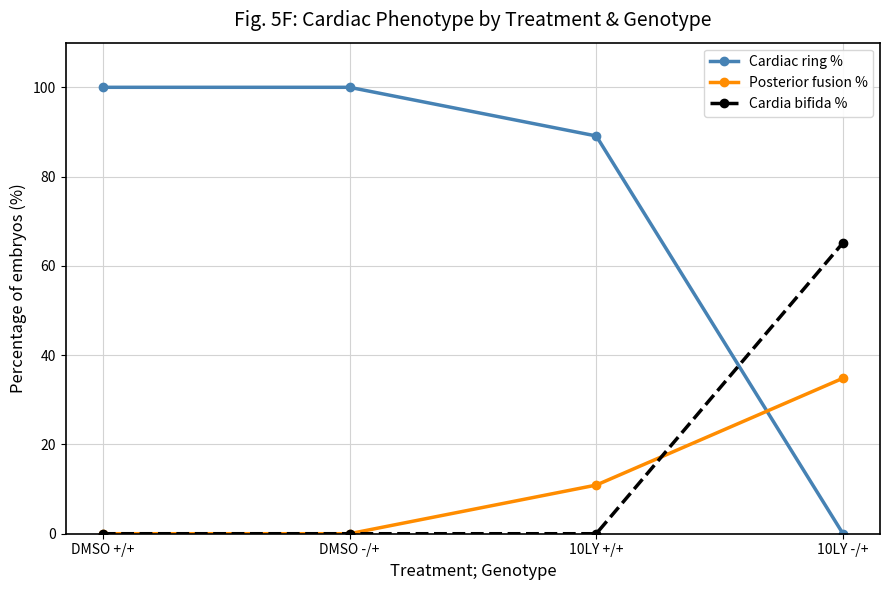

Which series has the largest total across all categories?

Cardiac ring %